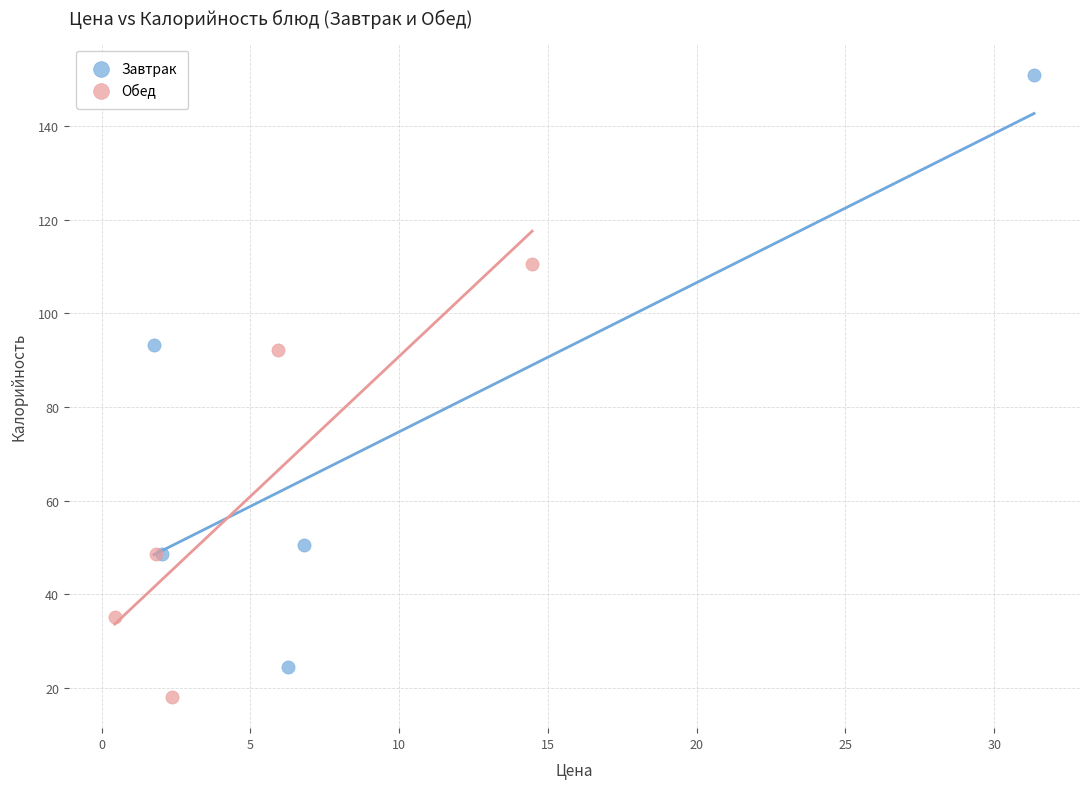

Which series has the widest spread of Y values?

Завтрак